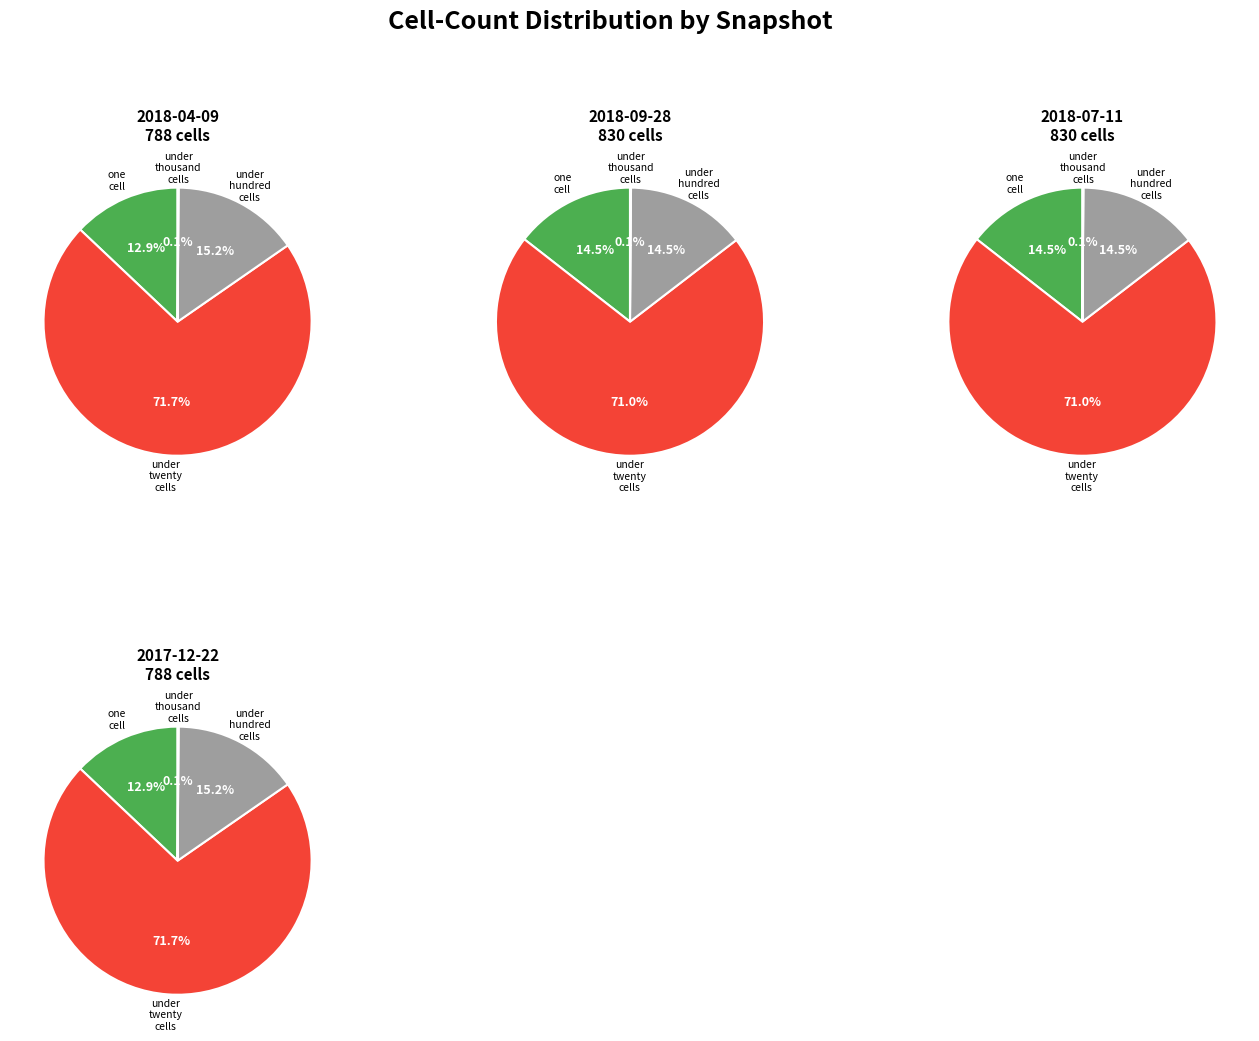

Count the number of slices in the pie.

4